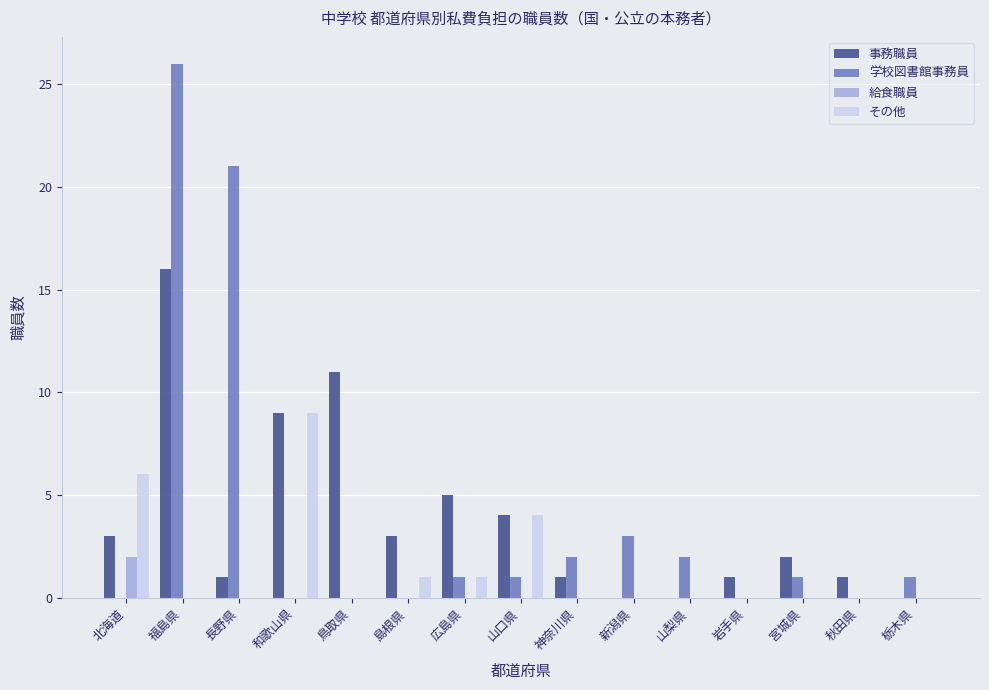

How many groups of bars are there?

15